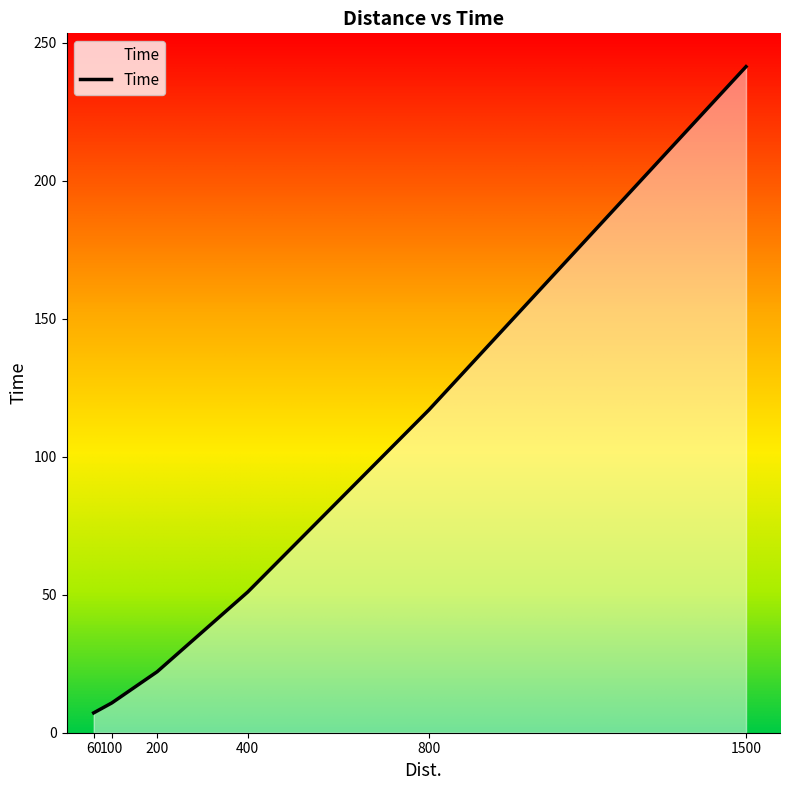

Is it true that the value at 60 is 7.2?

True